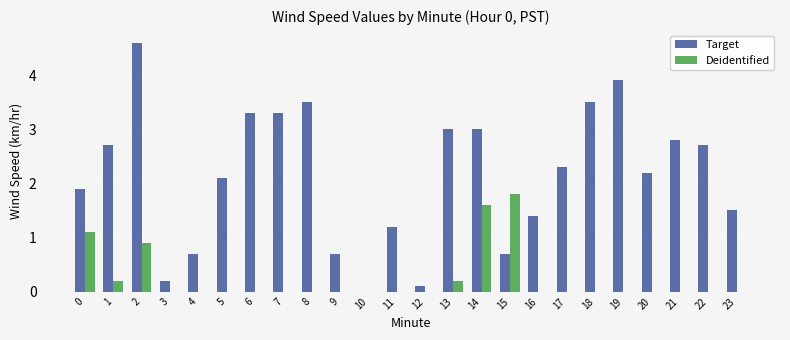

Which series has the largest range (max minus min)?

Target